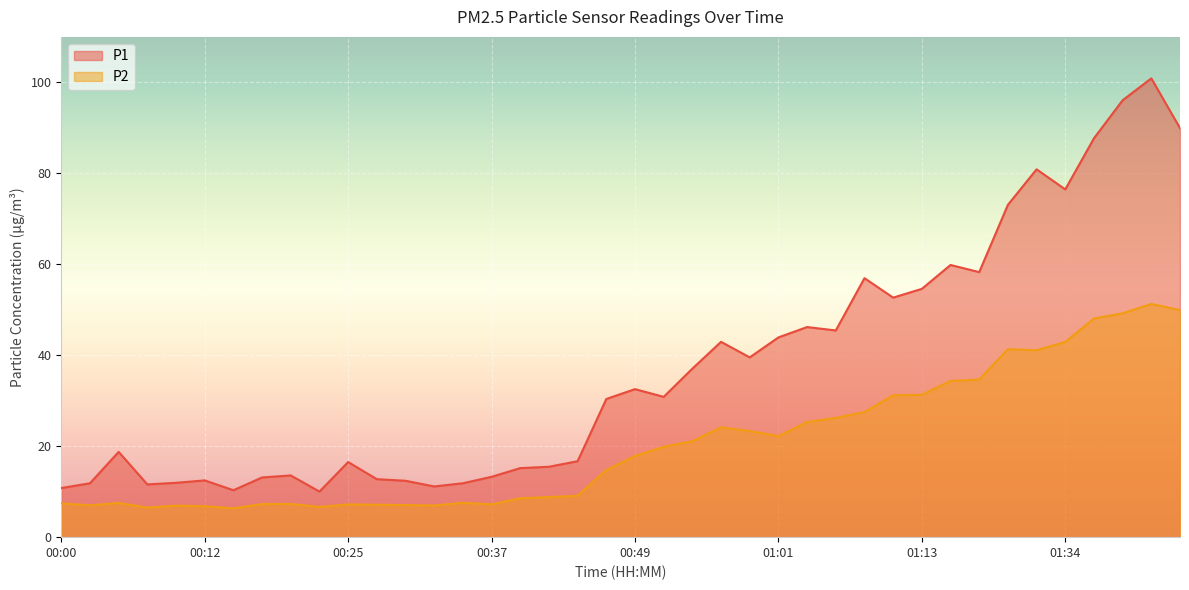

What are all the series names shown in the legend?

P1, P2